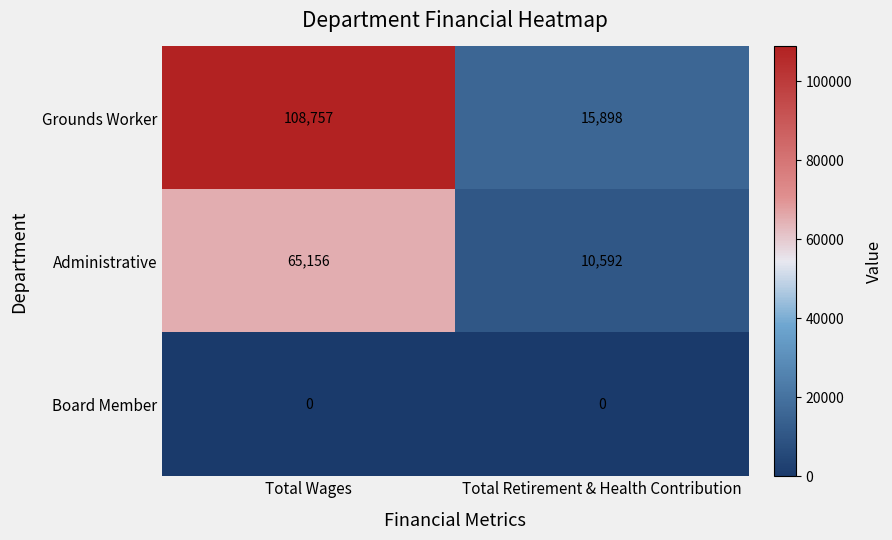

At Total Retirement & Health Contribution, list the series in order from smallest to largest.

Board Member, Administrative, Grounds Worker